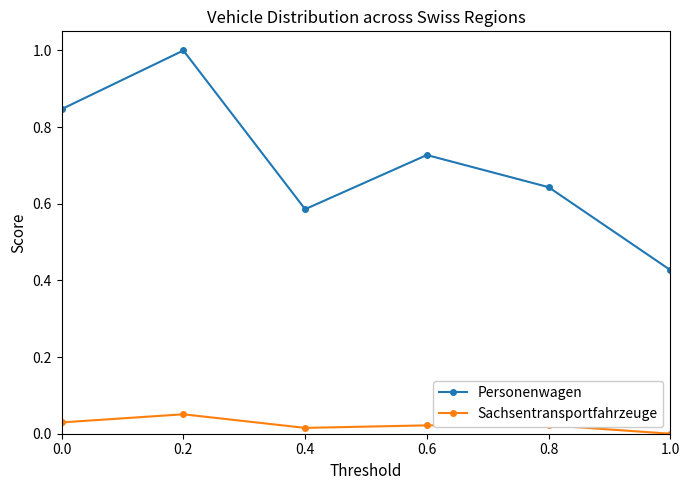

Is the value of Sachsentransportfahrzeuge at 0.6 greater than the value of Personenwagen at 1.0?

No